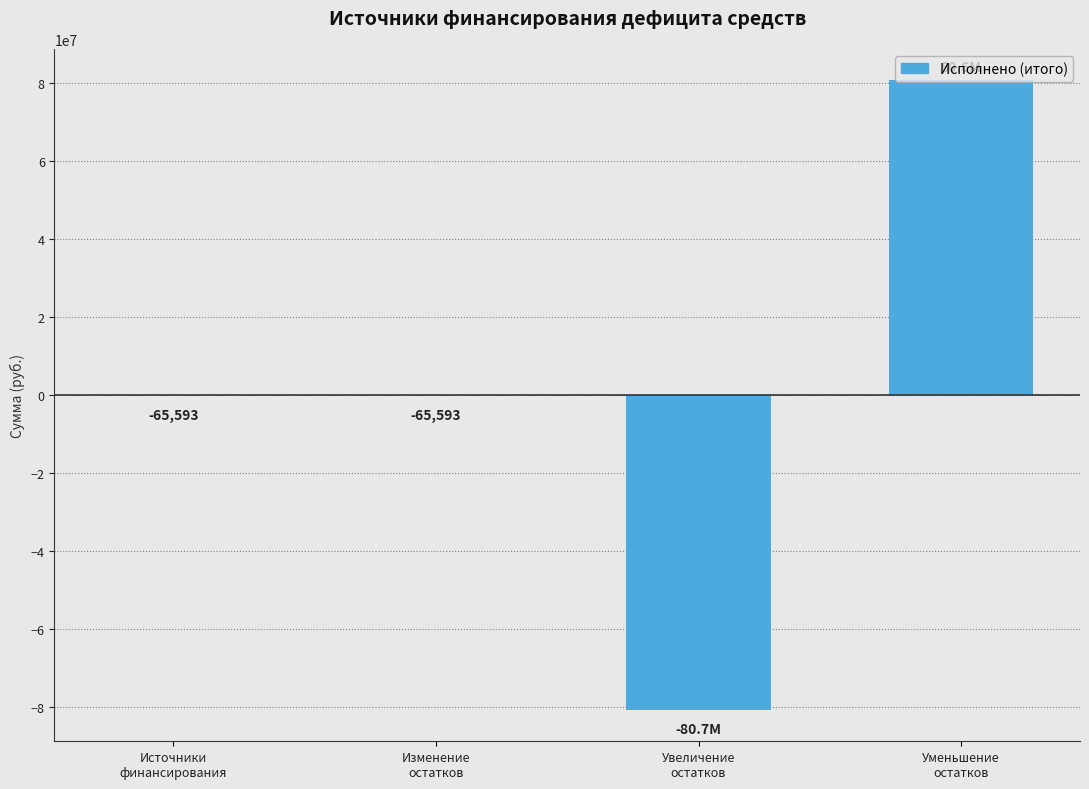

What is the sum of the values at Уменьшение
остатков and Увеличение
остатков?

-65593.0